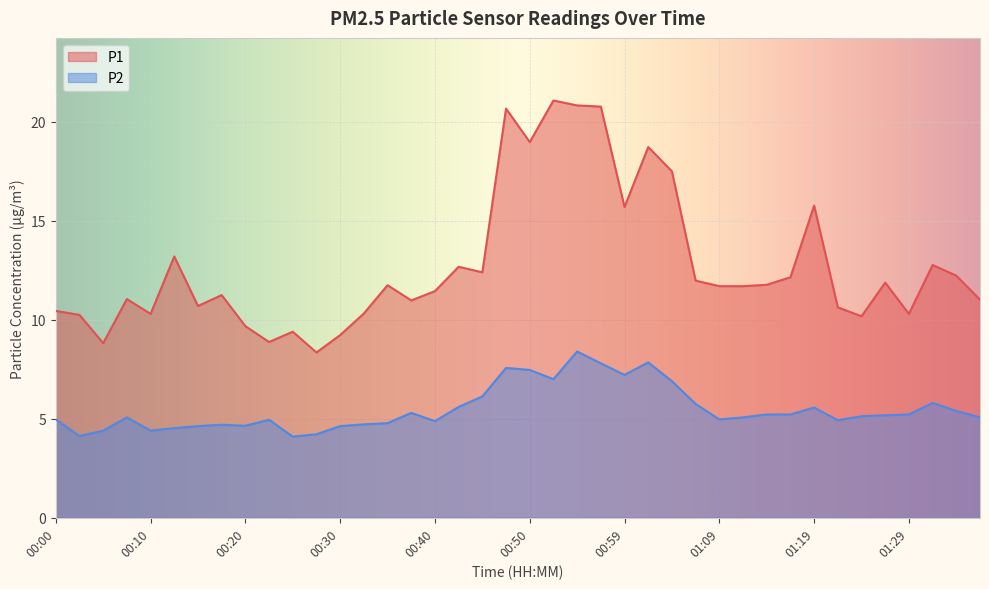

What position from the right is 00:00?

40